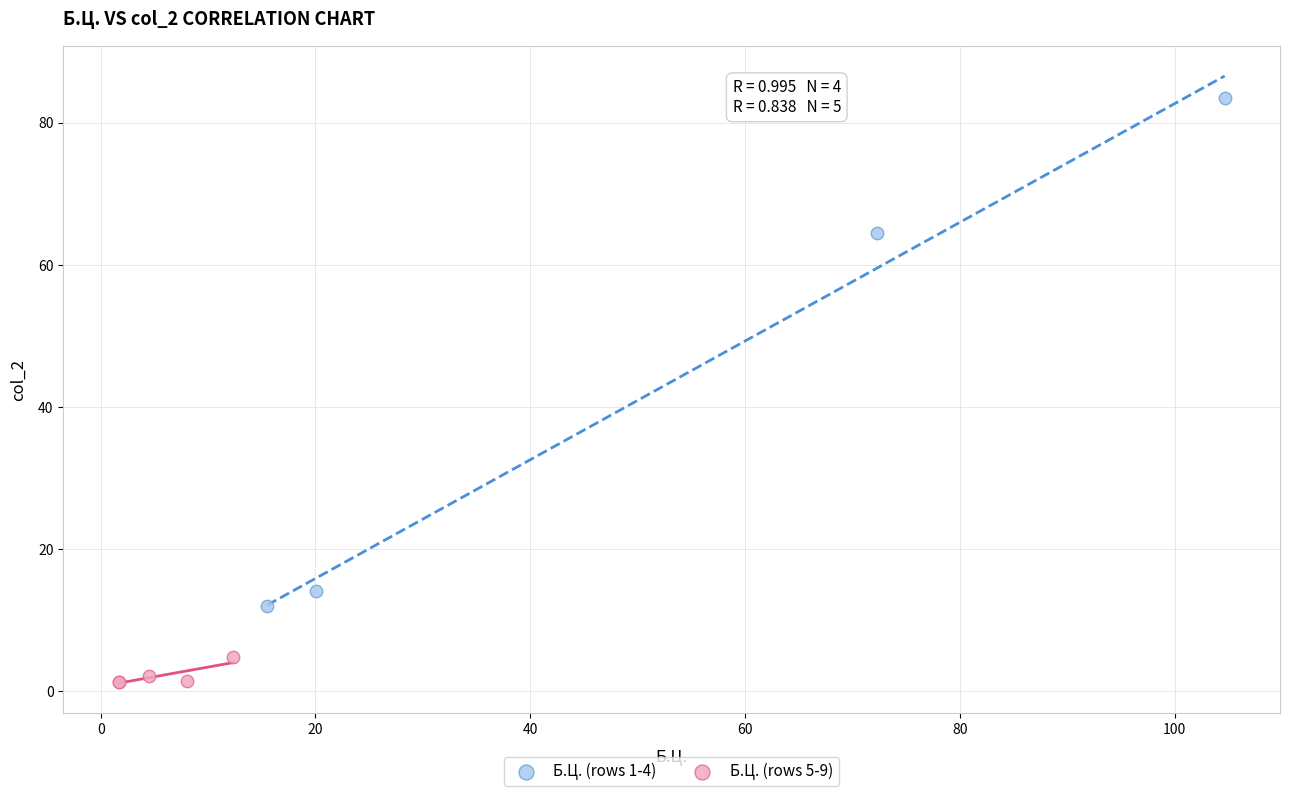

Which series has the widest spread of Y values?

Б.Ц. (rows 1-4)